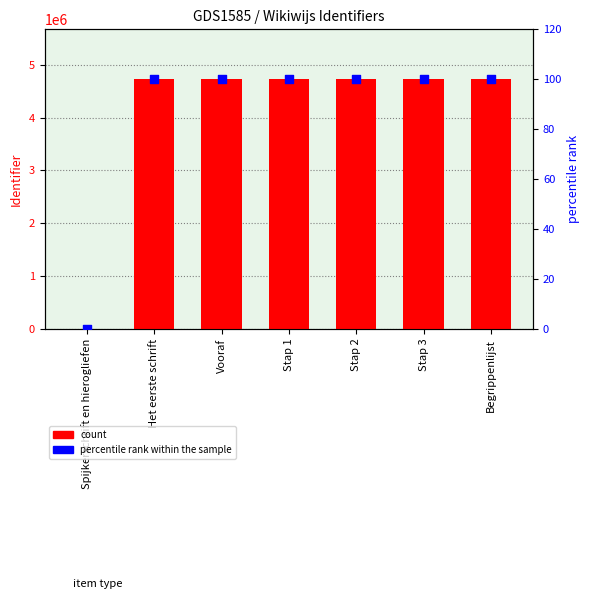

What are all the series names shown in the legend?

count, percentile rank within the sample